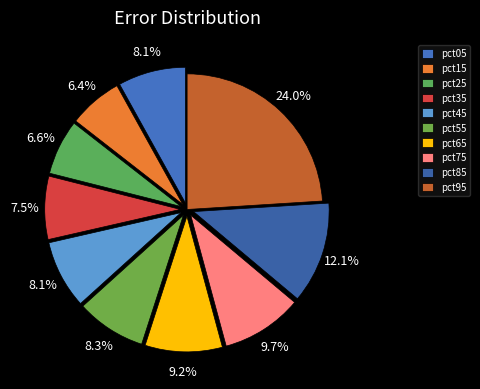

What percentage is the pct35 slice, to the nearest percent?

8%